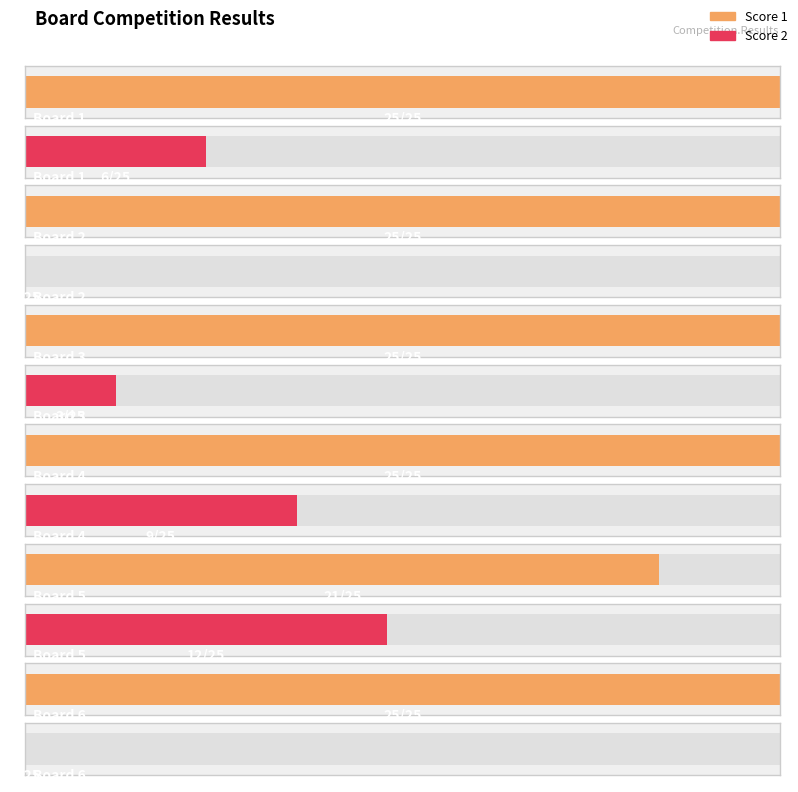

Reading right to left, transcribe all the data shown in this chart.

Score 1: 25	21	25	25	25	25
Score 2: 0	12	9	3	0	6